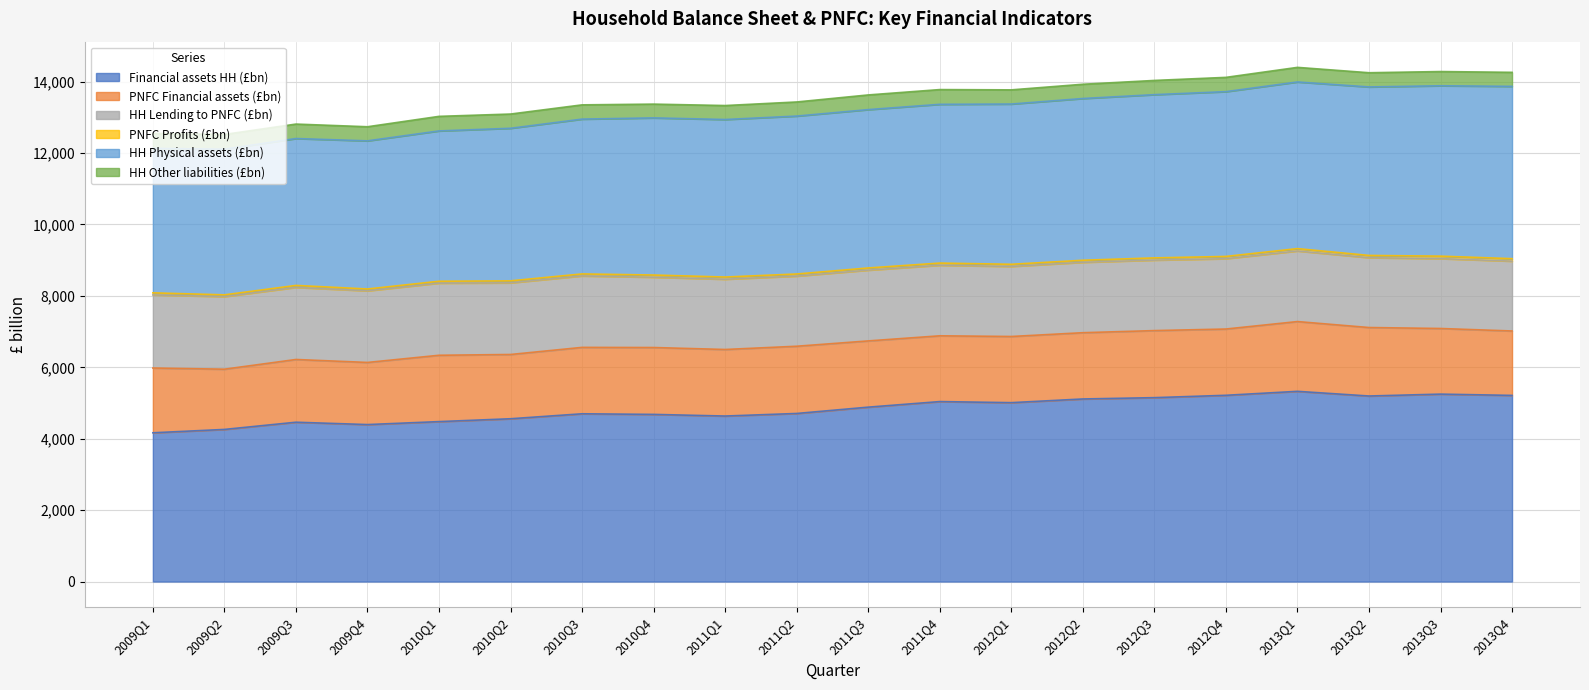

What is the difference between the PNFC Financial assets (£bn) values at 2012Q1 and 2013Q4?

49